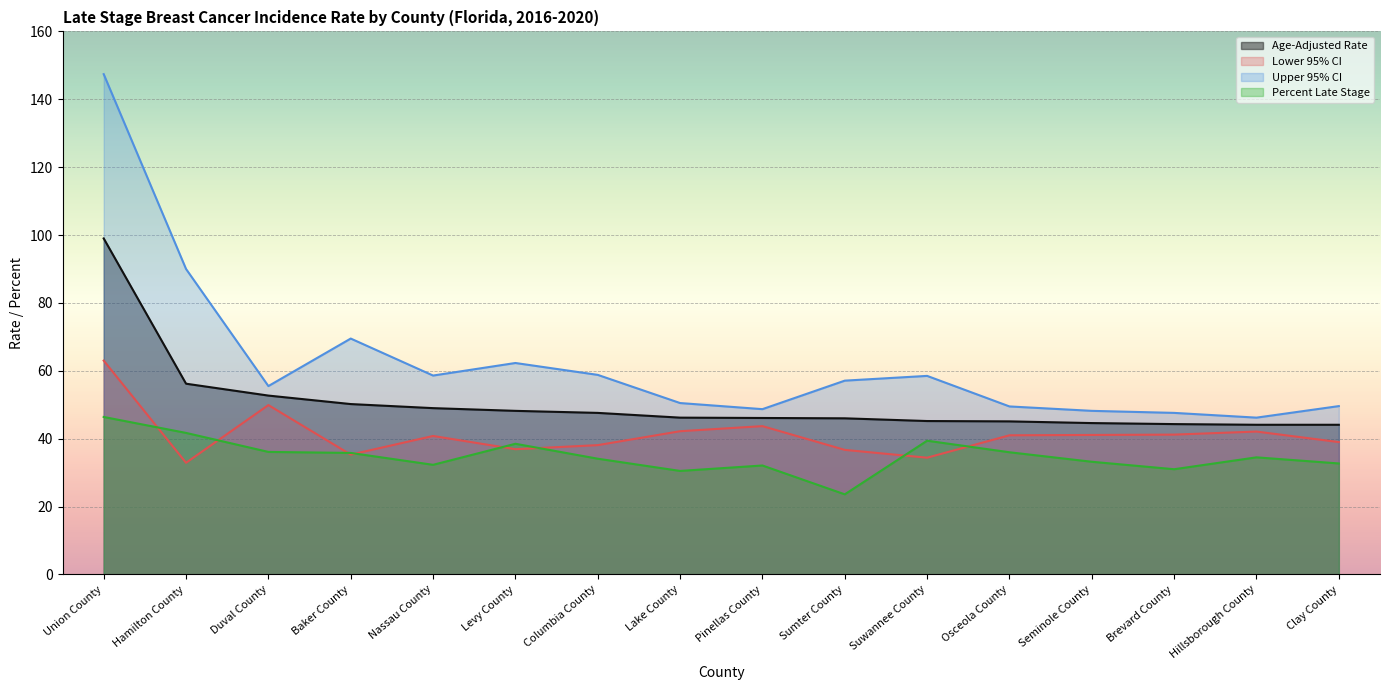

At which label is Upper 95% CI closest to 96?

Hamilton County